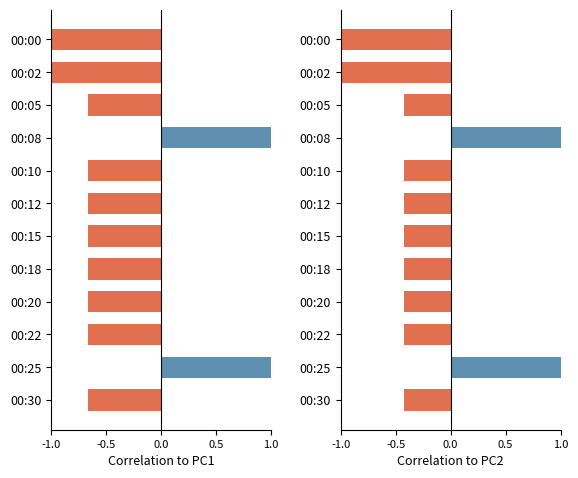

Between 00:10 and 00:00, which is larger?

00:10